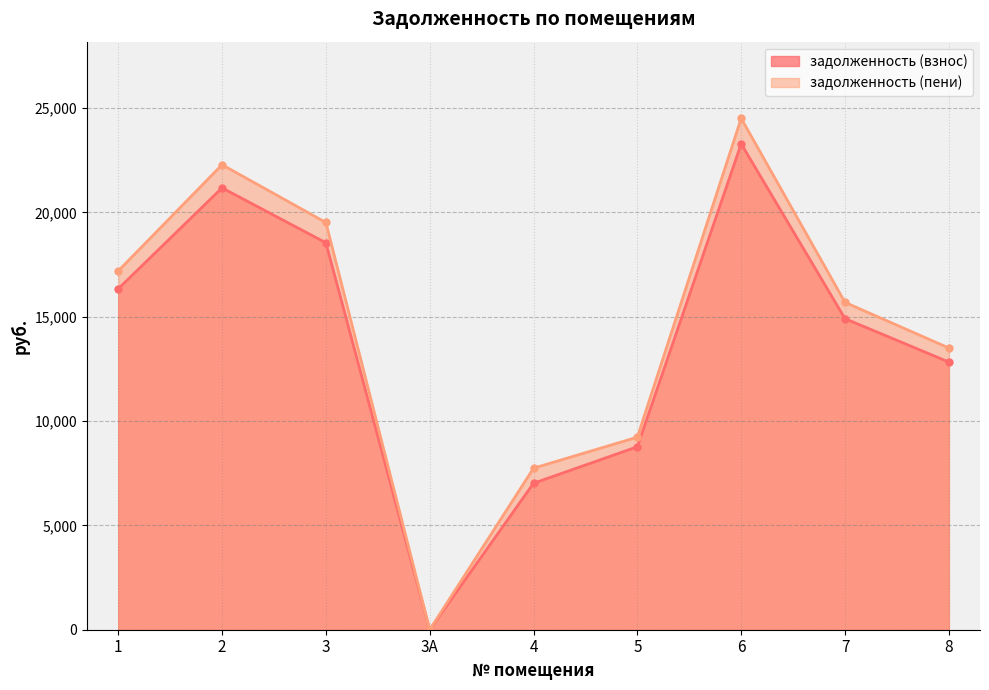

What is the sum of all задолженность (взнос) values?

122890.8